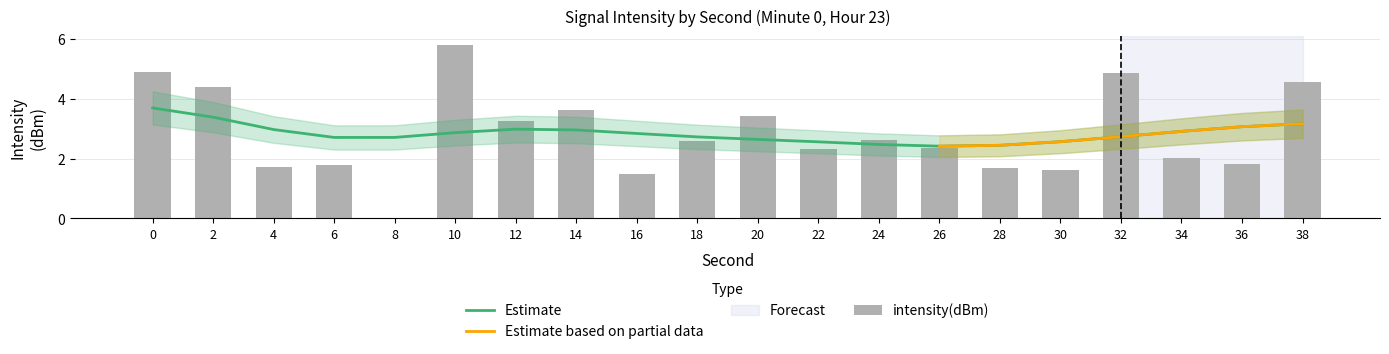

What is the maximum value shown in the chart?

5.8